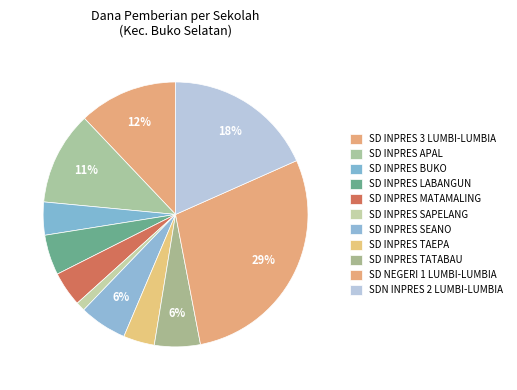

Count the number of slices in the pie.

11